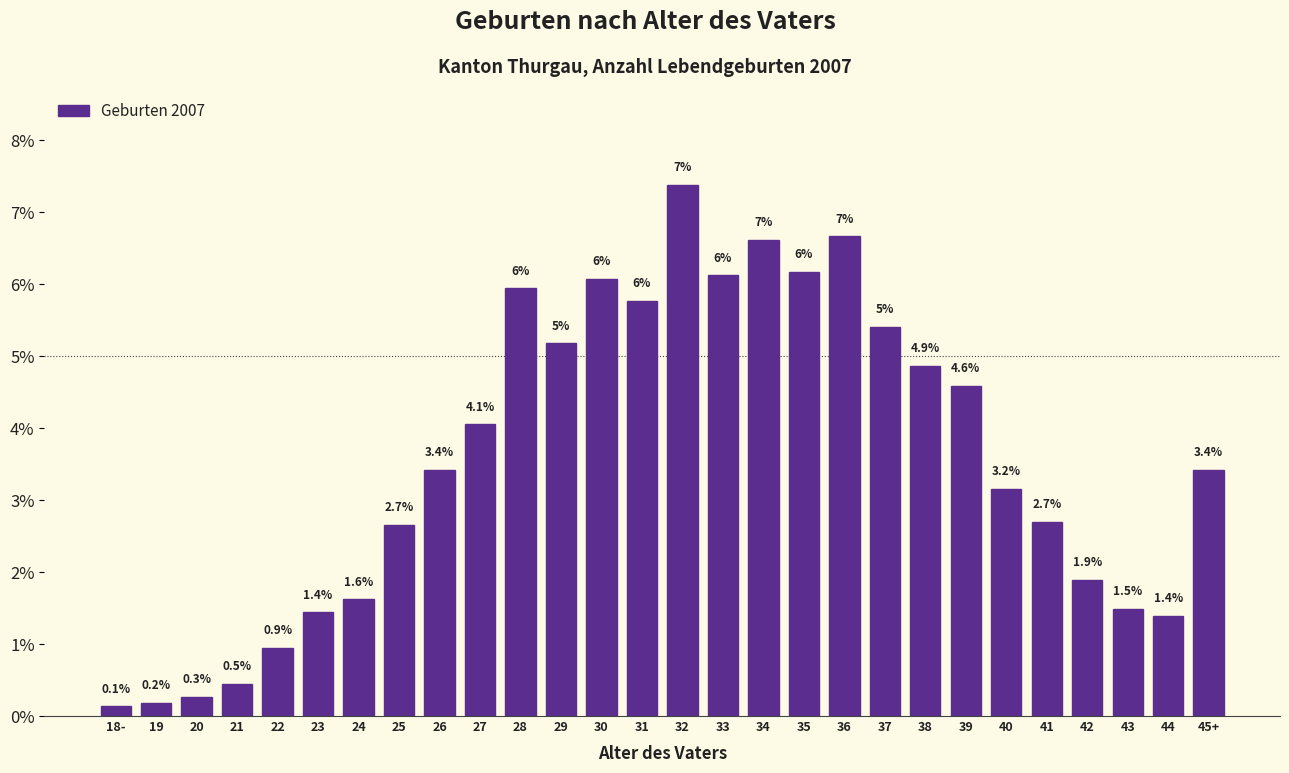

What is the change in value from 42 to 44?

-0.5